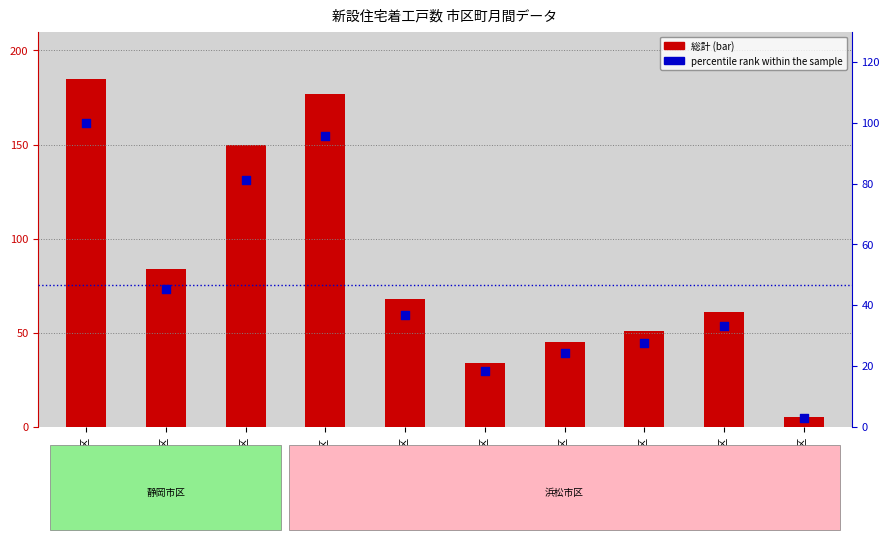

At which category is the sum across all series the highest?

葵区